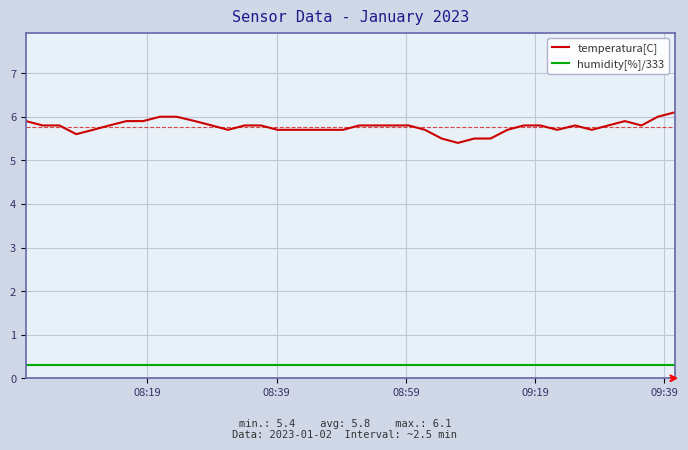

True or false: temperatura[C] and humidity[%]/333 cross at least once.

False